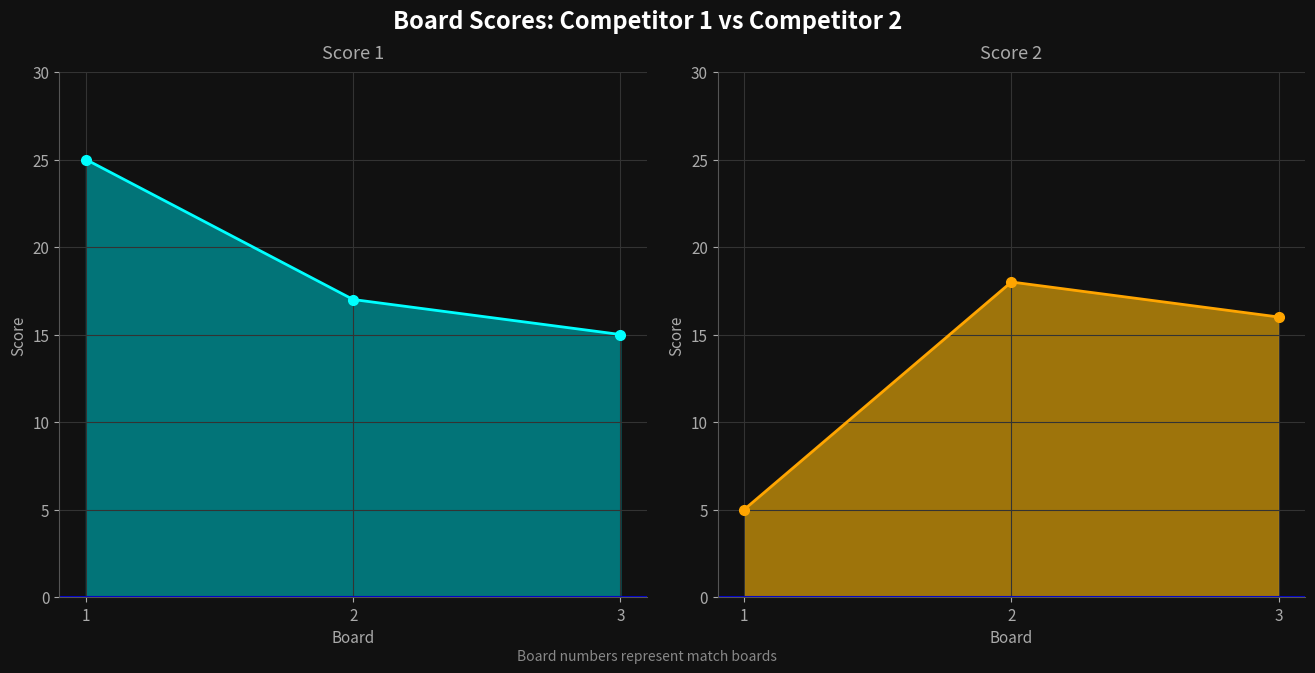

What is the sum of the Score 1 values at 3 and 1?

40